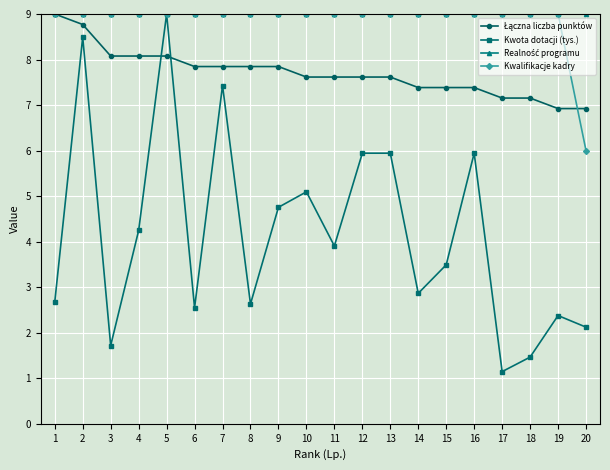

Which series has the widest spread of values?

Kwota dotacji (tys.)